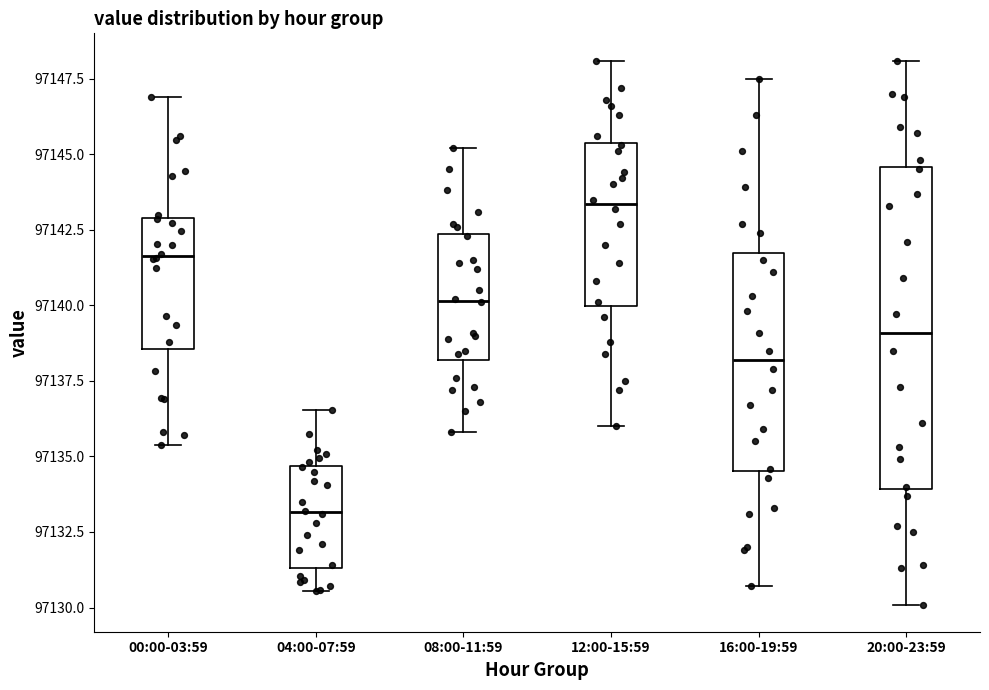

Which box is the tallest, from its lower edge to its upper edge?

20:00-23:59